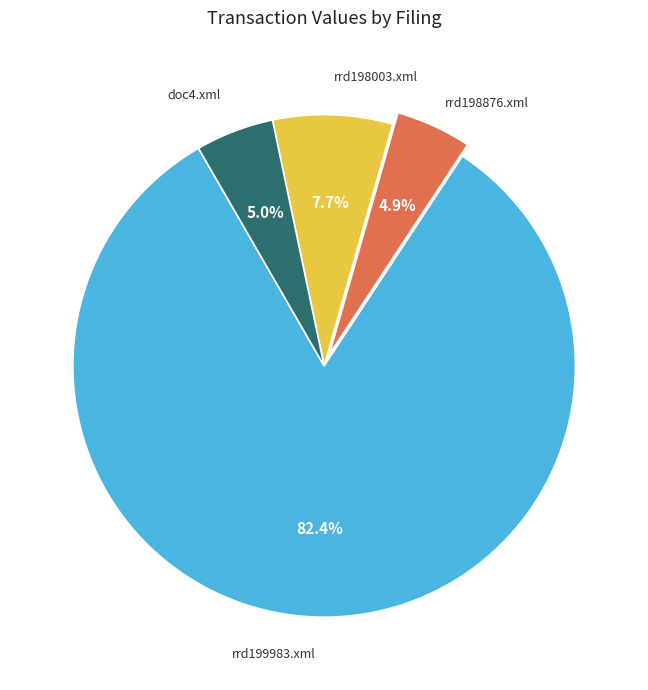

Count the number of slices in the pie.

4